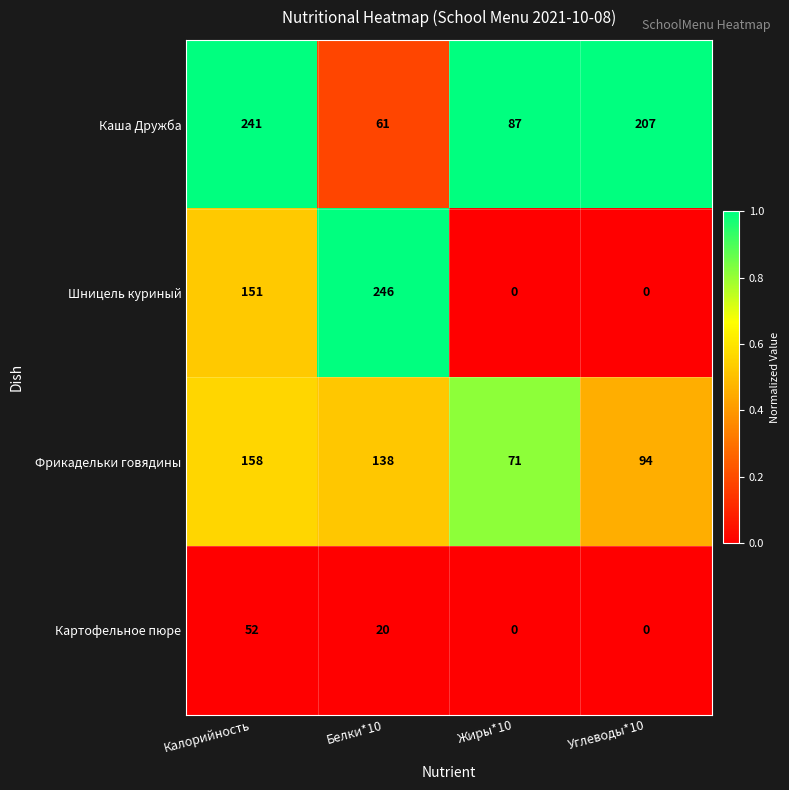

Which series changed the most between Белки*10 and Жиры*10?

Шницель куриный